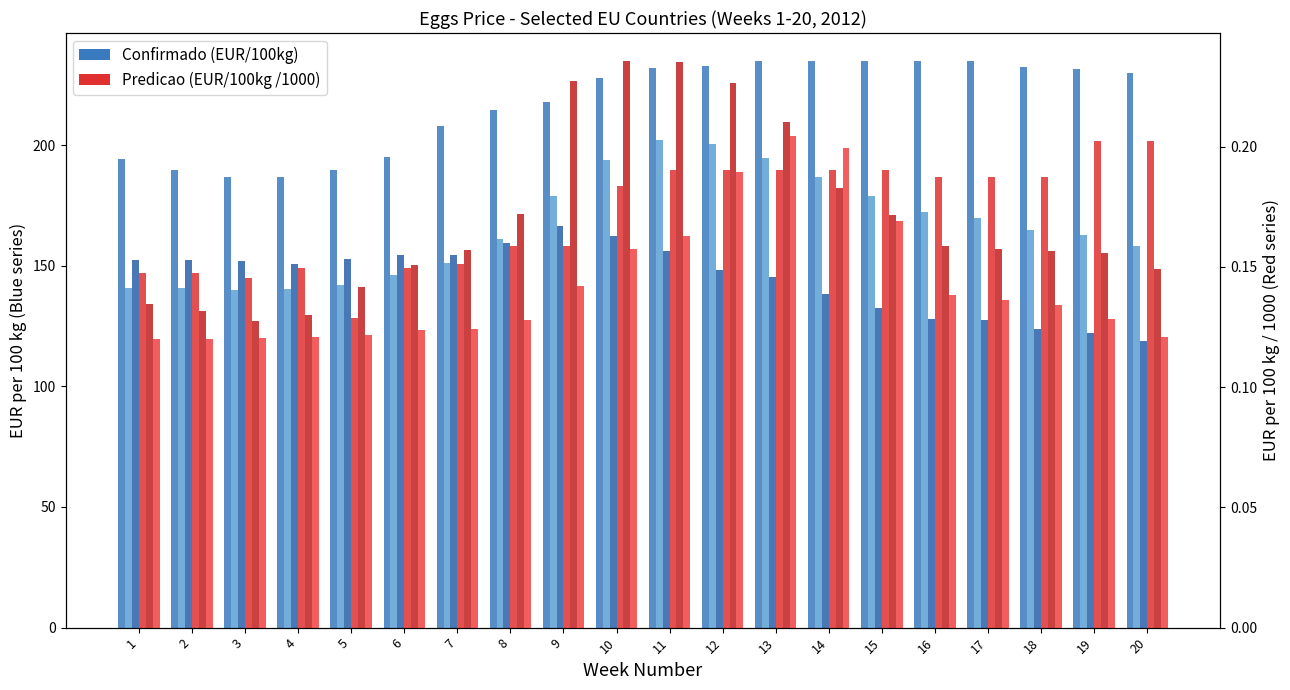

How many distinct data groups are displayed?

6